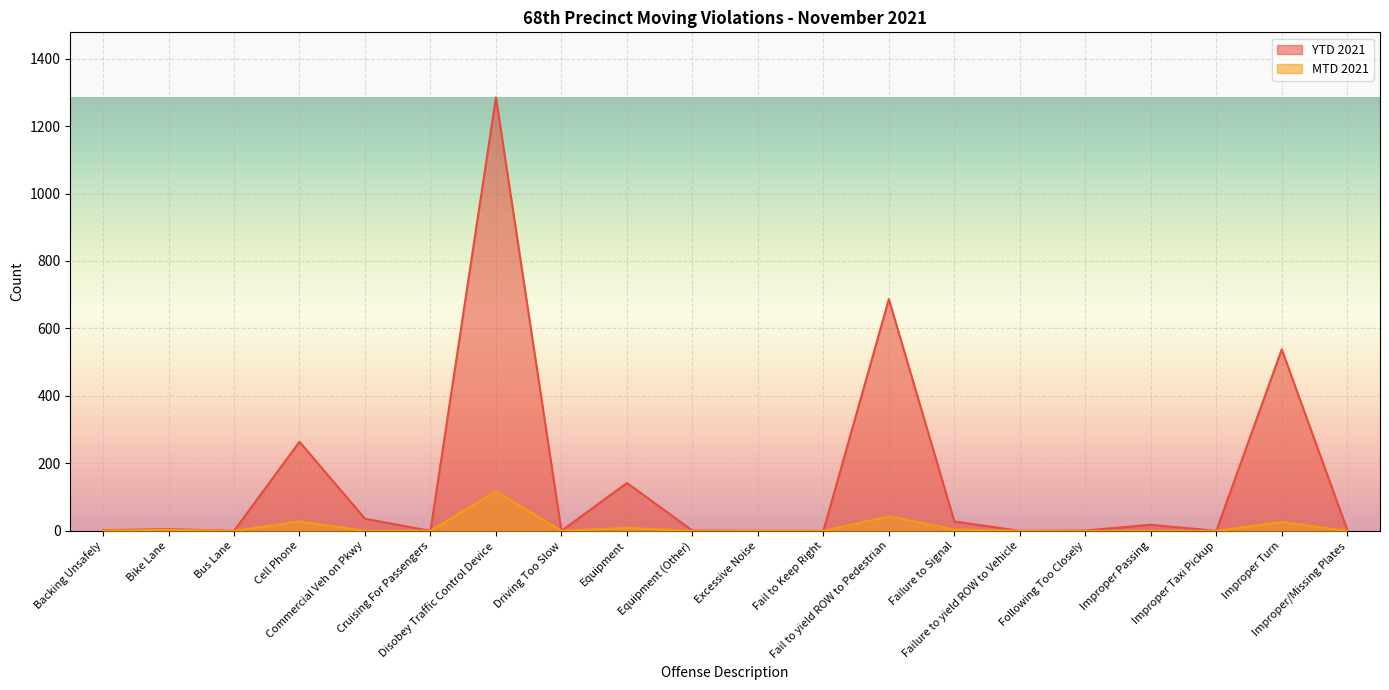

What is the difference between the maximum and second lowest values in the YTD 2021 series?

1285